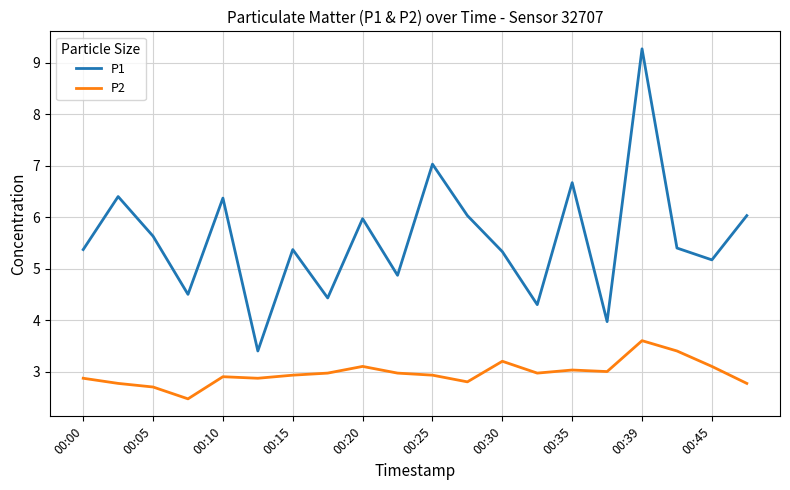

What is the maximum value for P1?

9.3